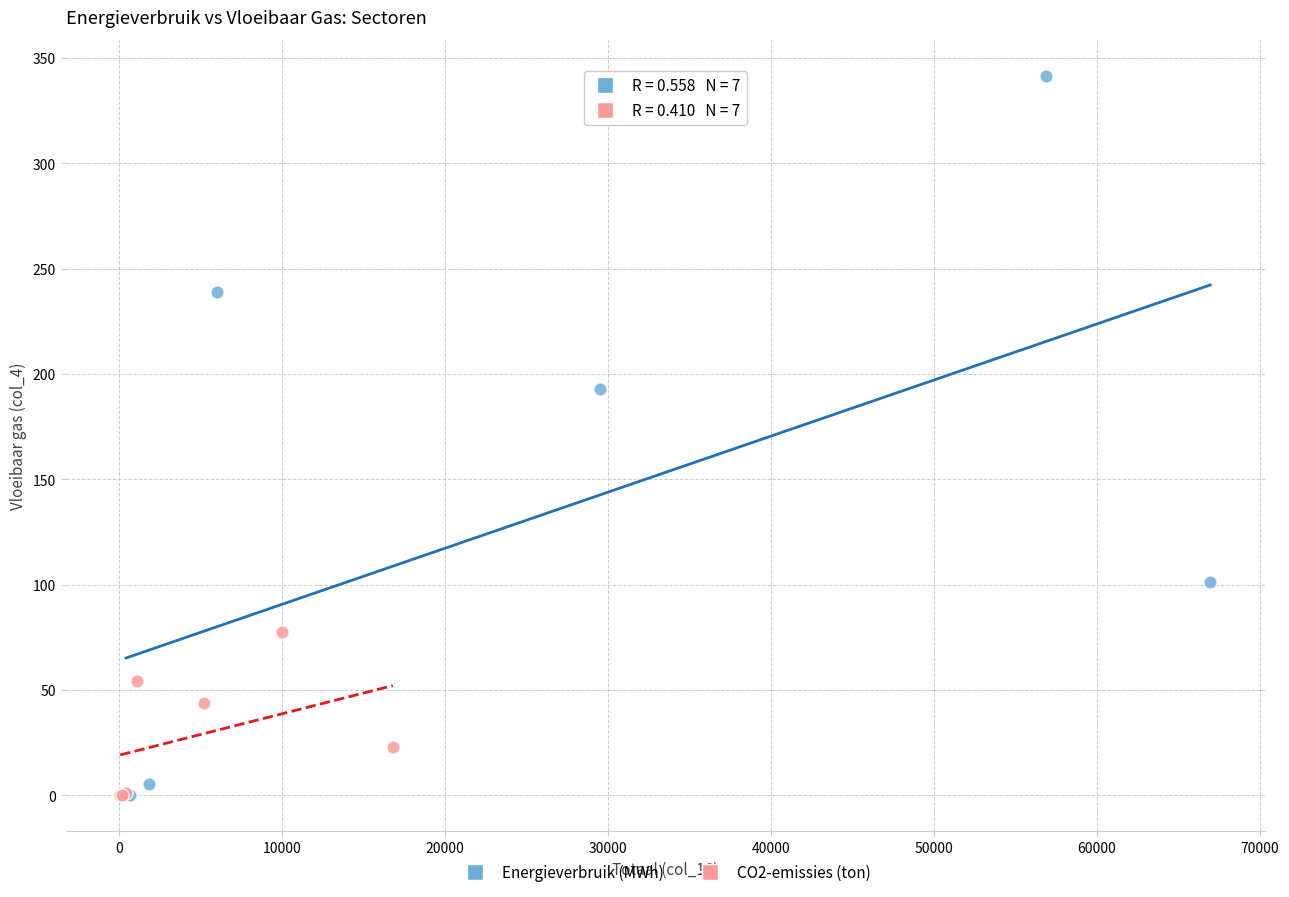

Which series has the widest spread of Y values?

Energieverbruik (MWh)